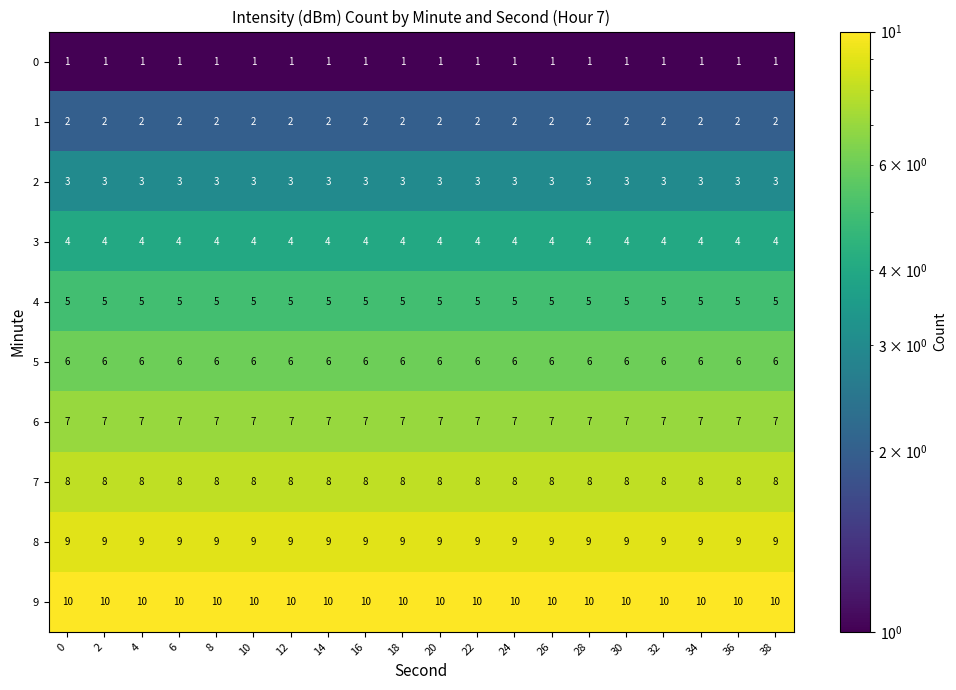

What is the difference between the highest and lowest values at 0?

9